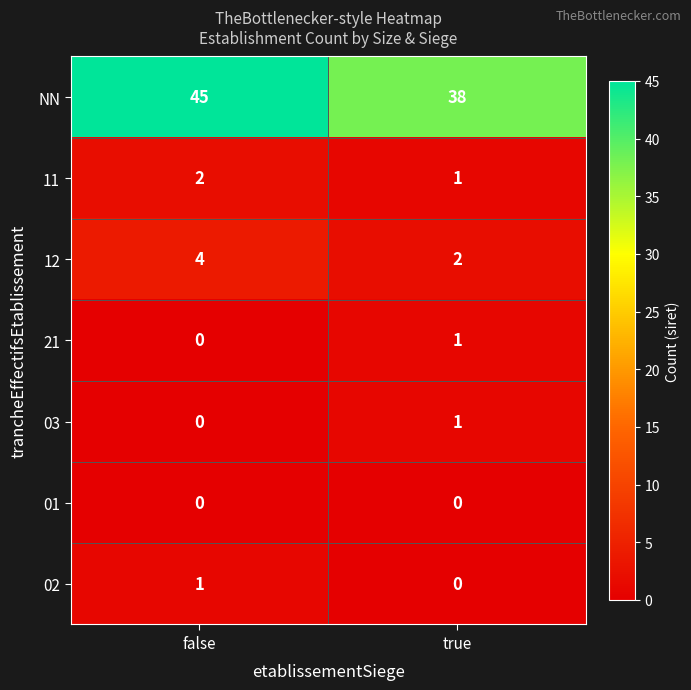

Where is 21 nearest to the value 0?

false